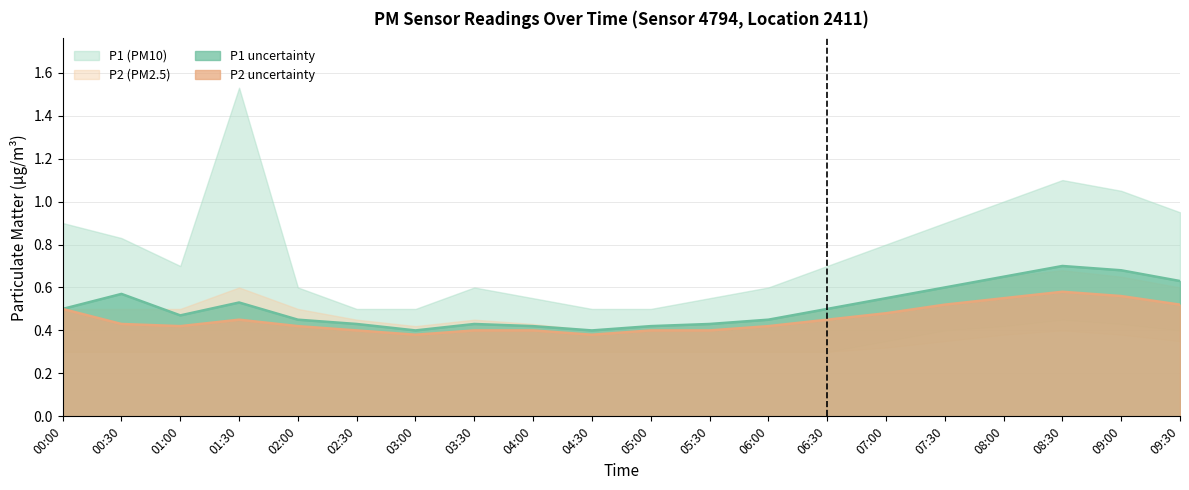

True or false: P1 and P2 cross at least once.

False